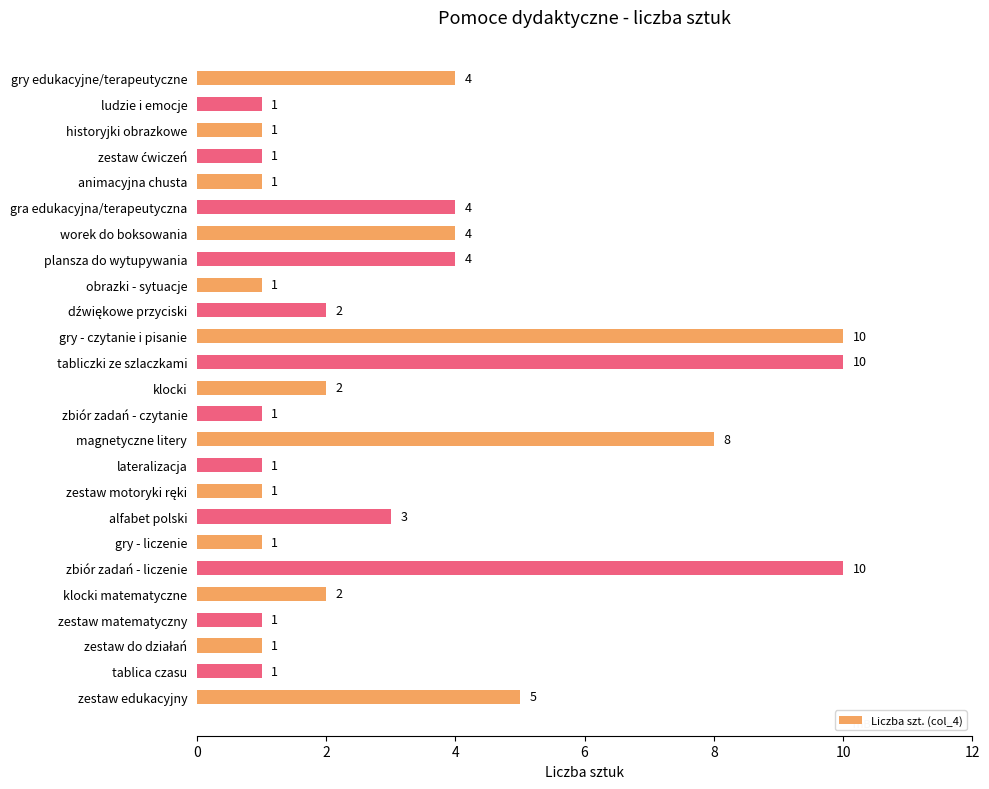

The value at gry edukacyjne/terapeutyczne is 4. True or false?

True